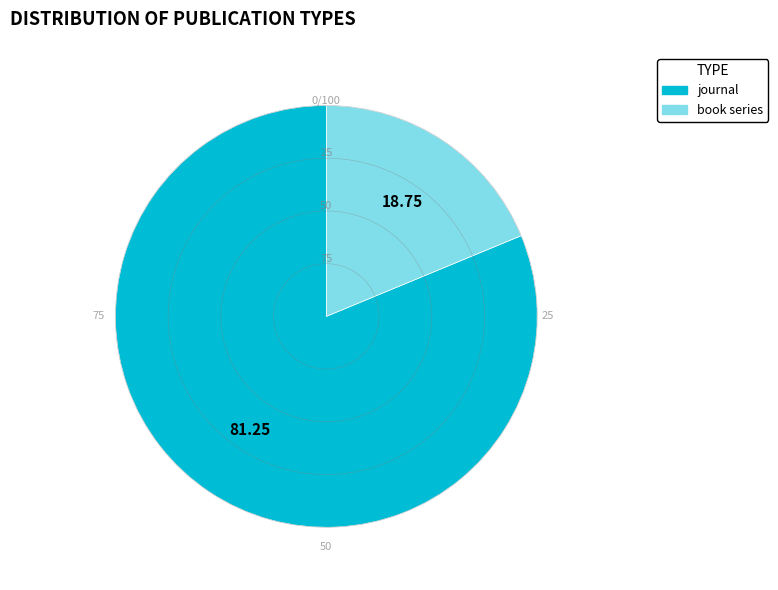

Is there any slice that represents more than half of the pie?

Yes